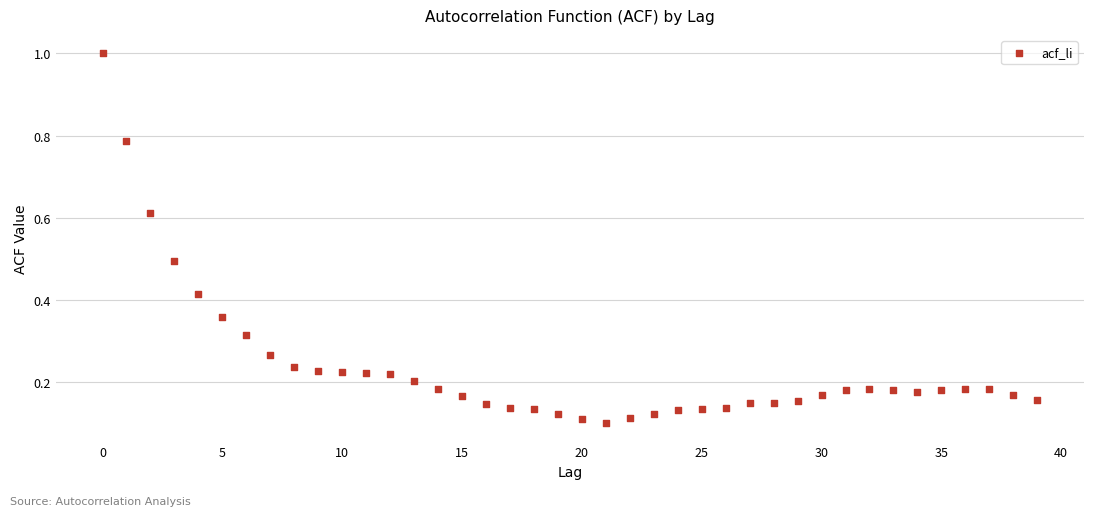

What is the range of Y values (max minus min)?

0.9